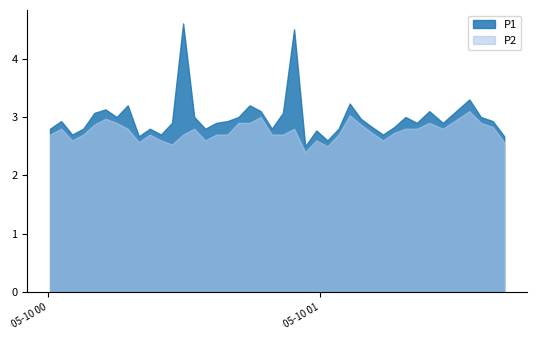

What is the difference between the highest and lowest values at 2023-05-10T00:59:08?

0.2